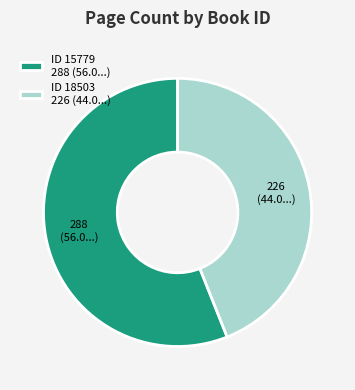

Which category accounts for the majority?

ID 15779 288 (56.0...)